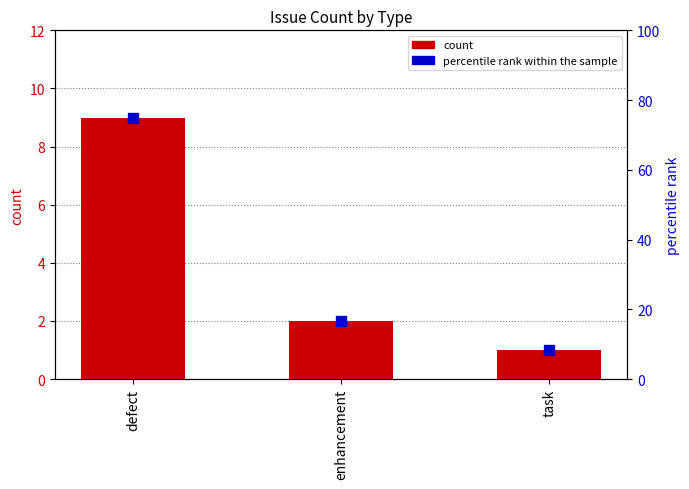

Is the value of percentile rank within the sample at enhancement greater than the value of count at defect?

Yes